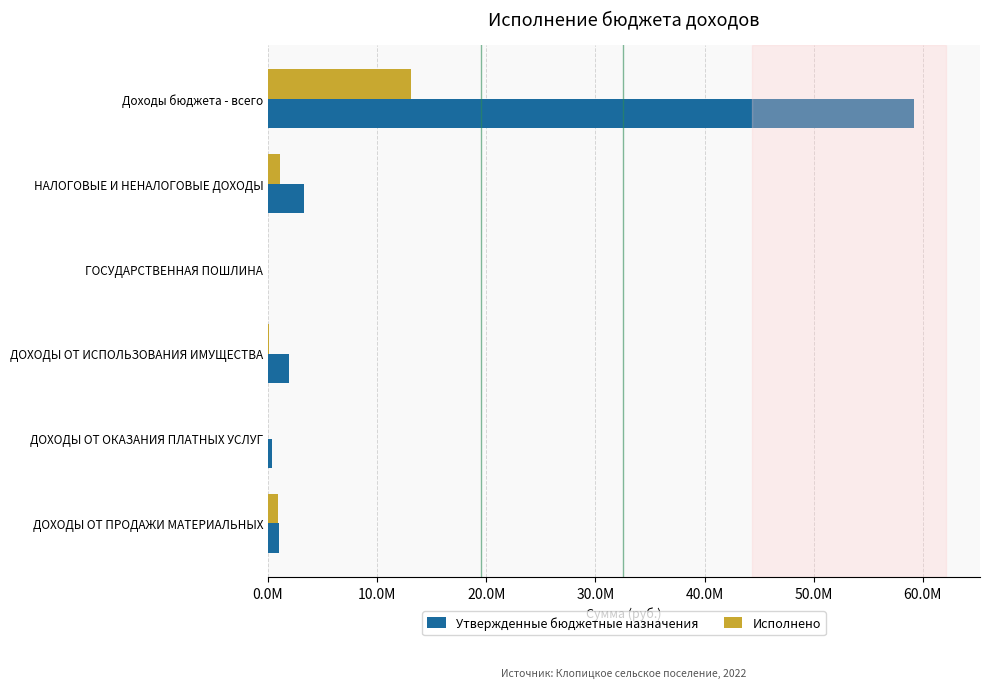

What are all the series names shown in the legend?

Утвержденные бюджетные назначения, Исполнено